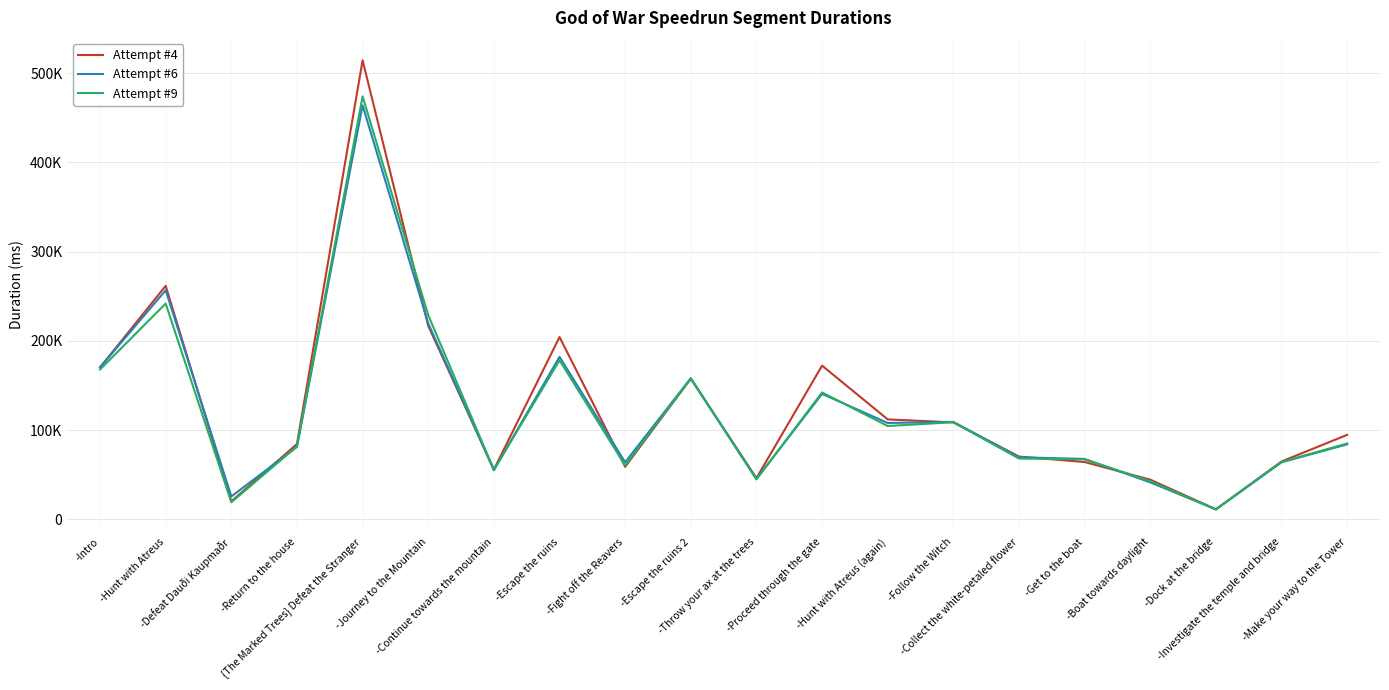

Is it true that Attempt #6 equals 7314 at -Dock at the bridge?

False